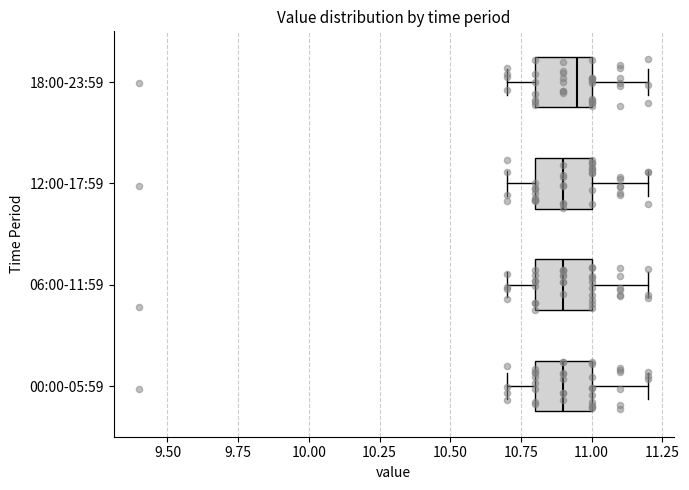

Reading bottom to top, read every box against the x-axis: the position of its median line, the range the box covers, and the ends of its whiskers. The values are not printed on the chart, so give them approximately, as read against the axis.

00:00-05:59: median 10.90, box 10.80 to 11.00, whiskers 10.70 to 11.20
06:00-11:59: median 10.90, box 10.80 to 11.00, whiskers 10.70 to 11.20
12:00-17:59: median 10.90, box 10.80 to 11.00, whiskers 10.70 to 11.20
18:00-23:59: median 10.95, box 10.80 to 11.00, whiskers 10.70 to 11.20